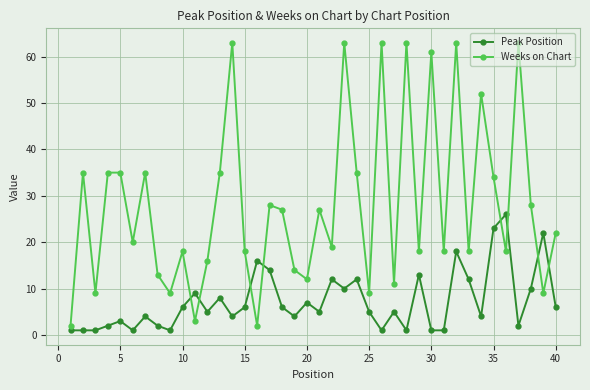

What is the sum of all Weeks on Chart values?

1123